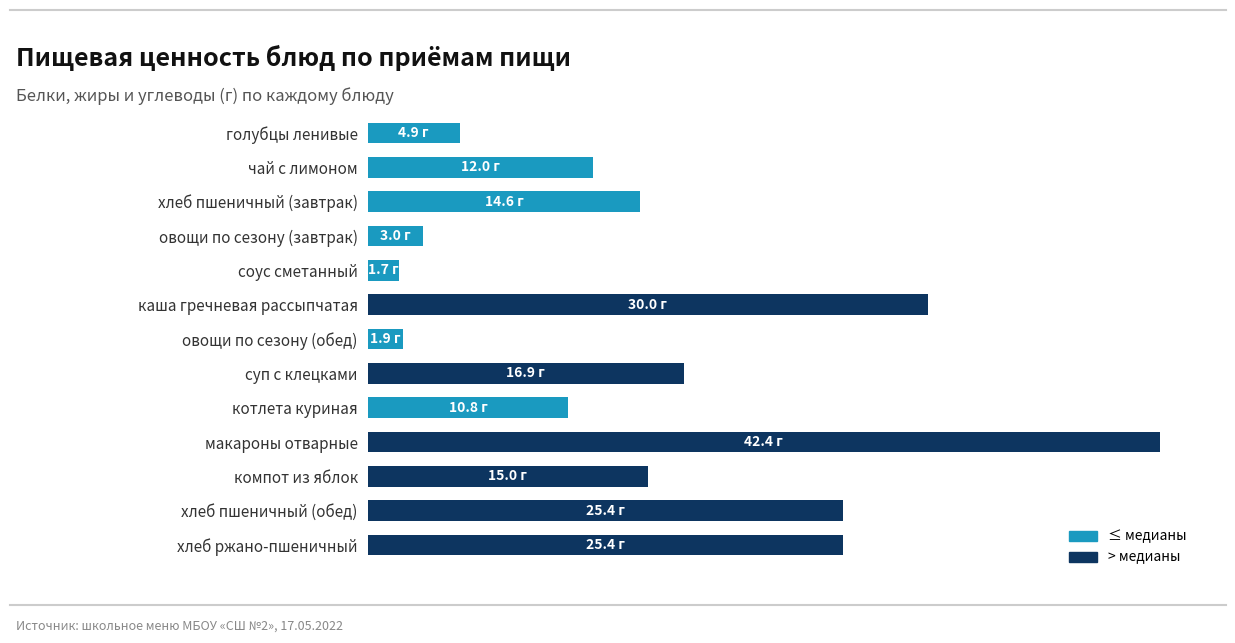

Does the chart contain any negative values?

No